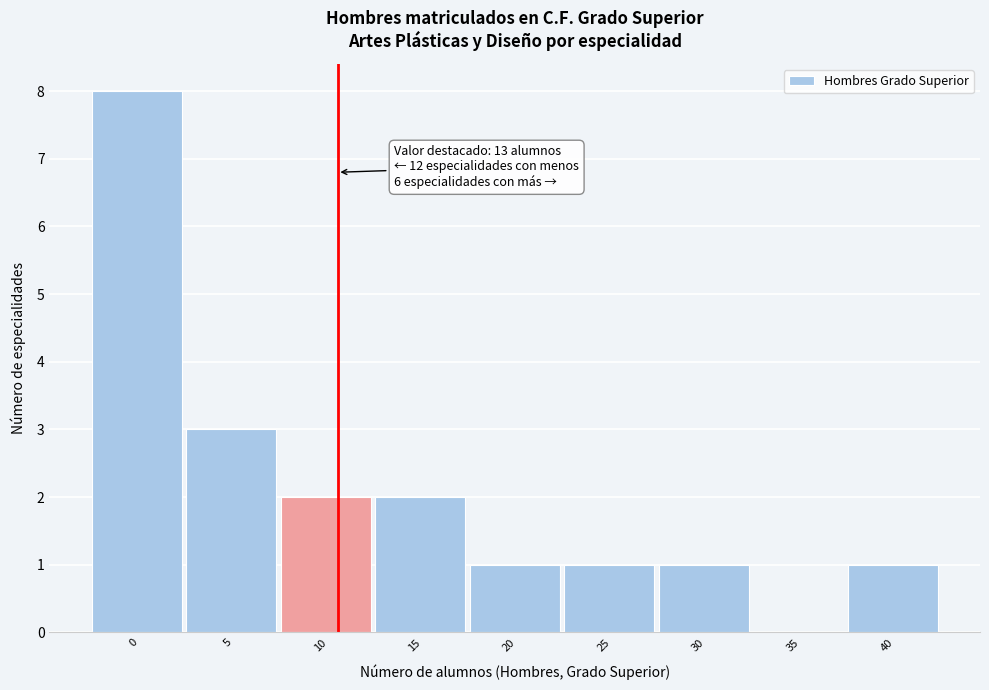

Reading left to right, extract all data points from this chart.

0=8	5=3	10=2	15=2	20=1	25=1	30=1	35=0	40=1